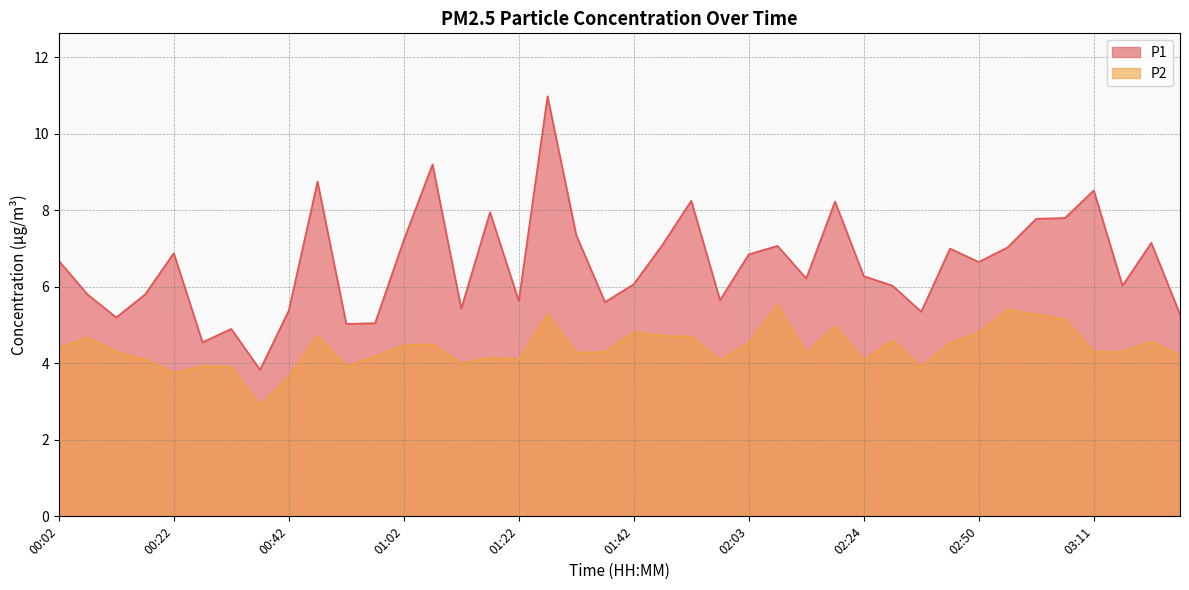

How many data points does each series have?

40